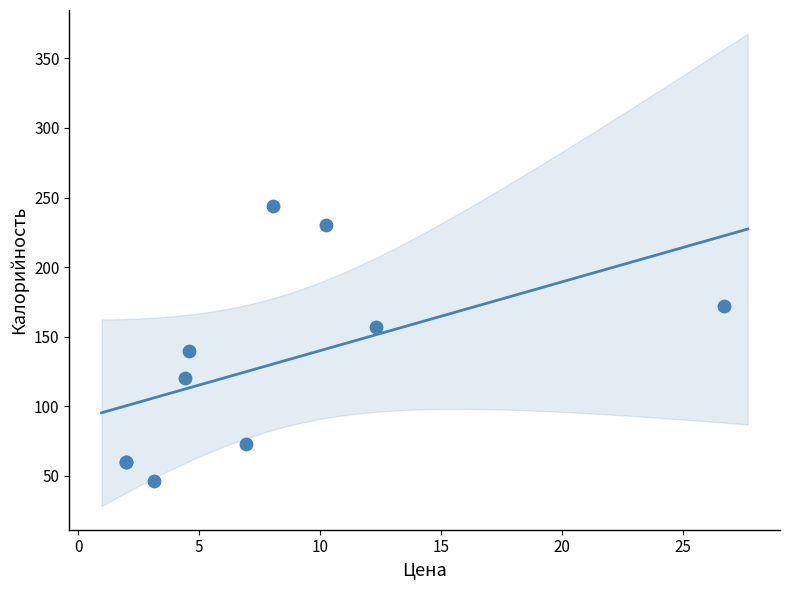

What Y value in the scatter plot is closest to 145?

140